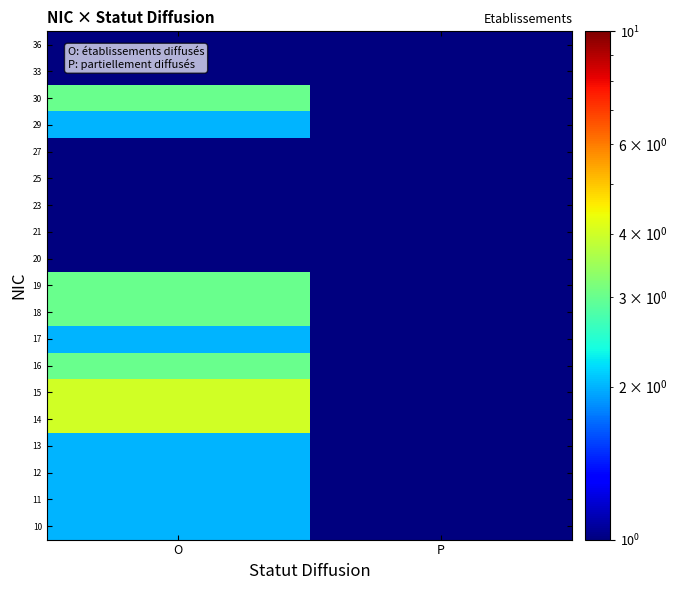

Which label corresponds to the largest value in the chart?

O